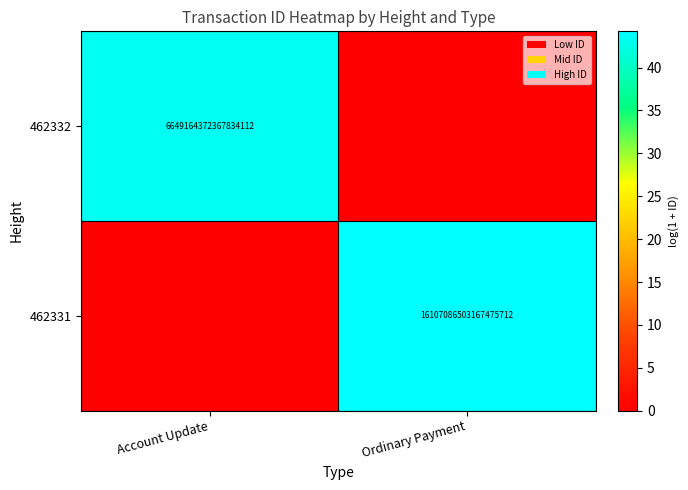

Is it true that 462331 equals 16107086503167475712 at Ordinary Payment?

True